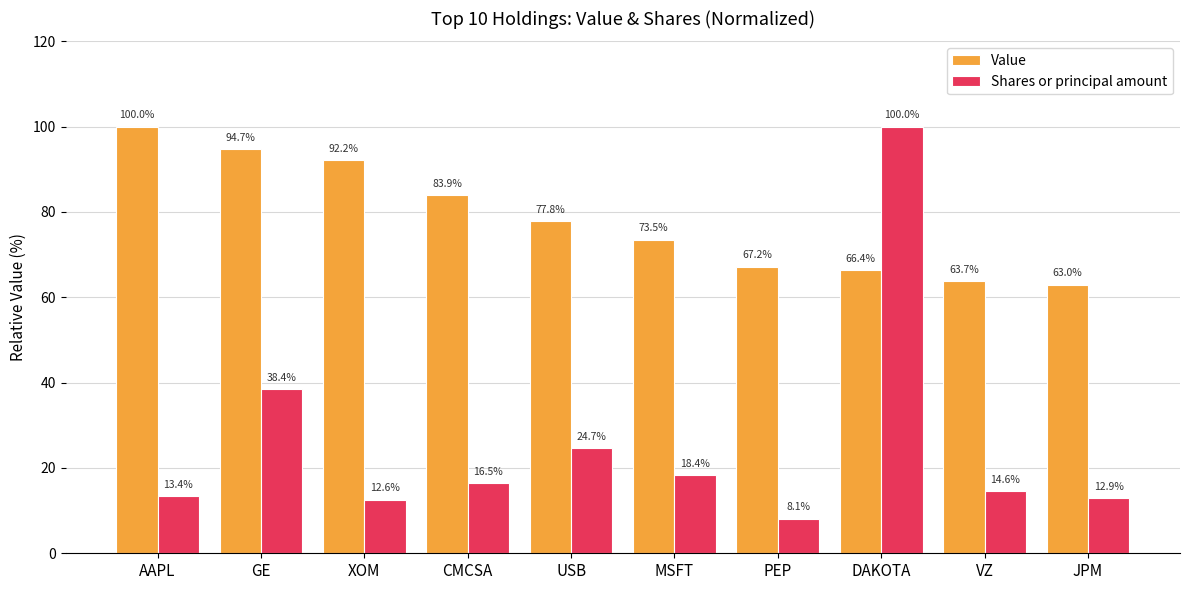

Which series has the largest total across all categories?

Value